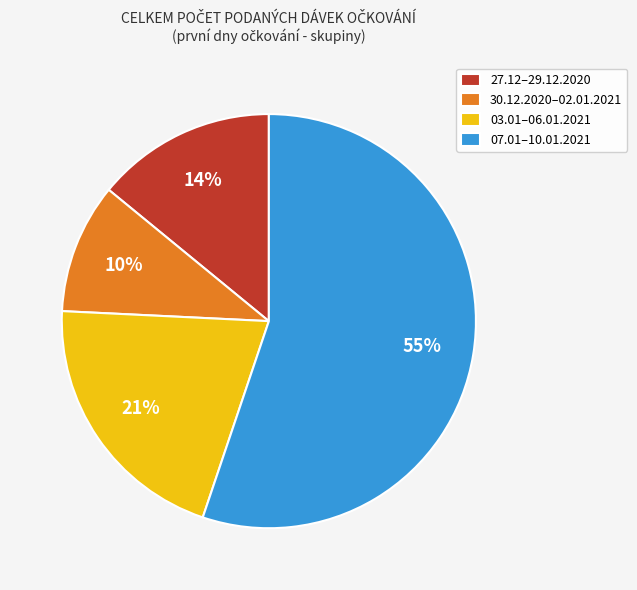

To the nearest percent, what is the average slice percentage?

25%